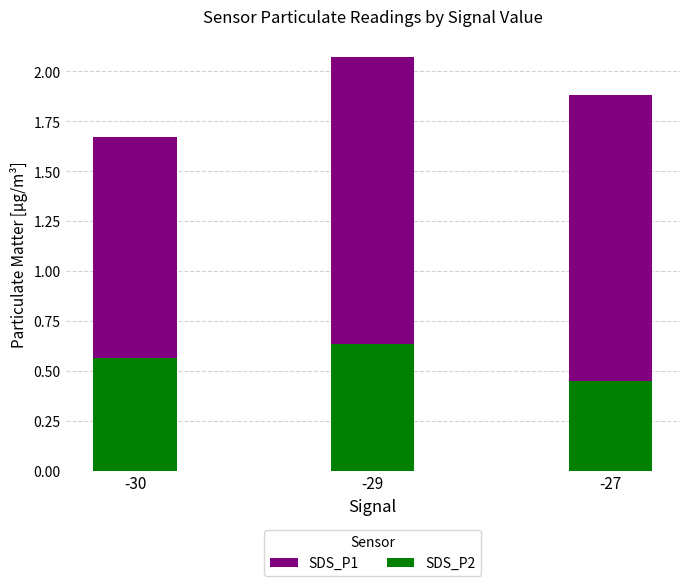

How many groups of bars are there?

3